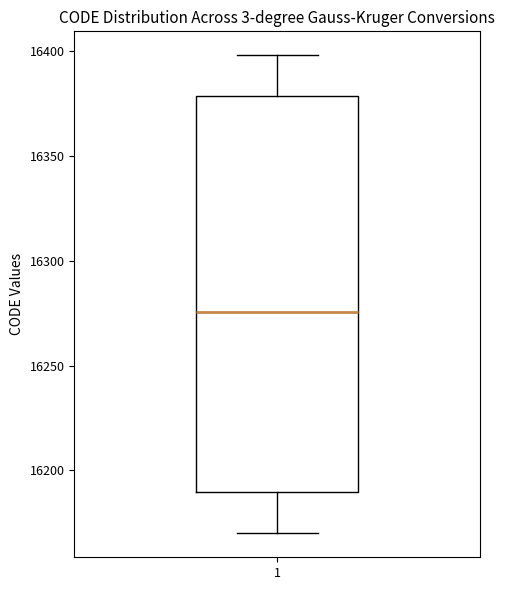

Where does the upper whisker of the box at x = 1 end on the y-axis? The values are not printed on the chart, so give them approximately, as read against the axis.

16400